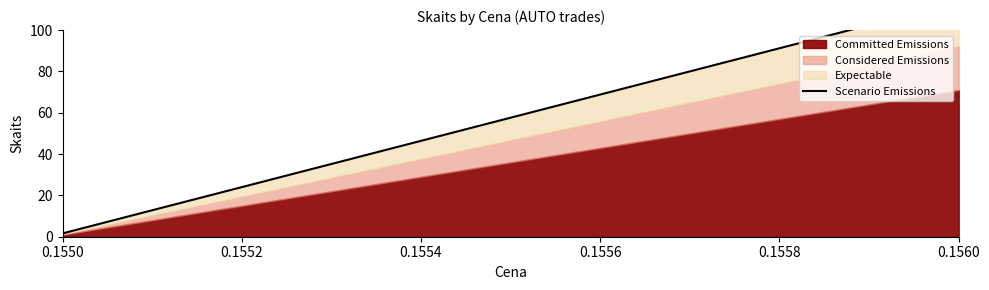

What is the greatest value displayed?

113.6